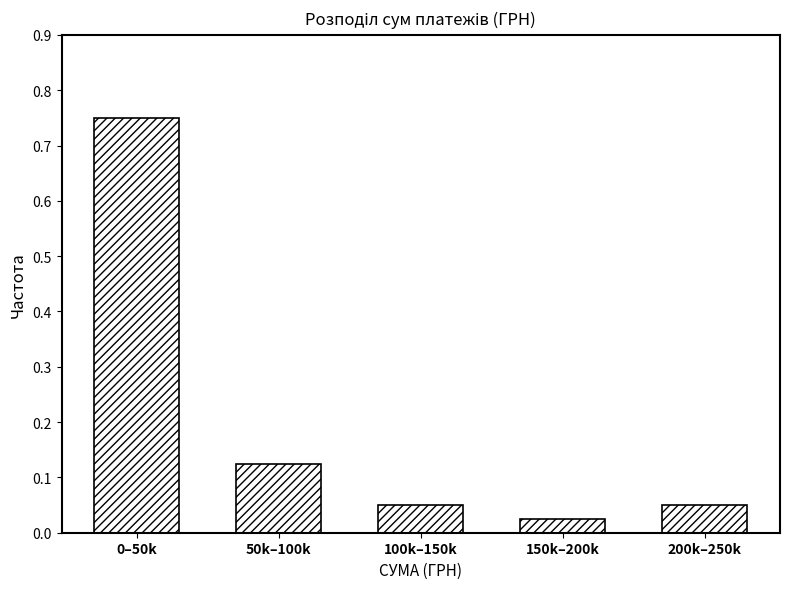

At which label is the value closest to 0?

150k–200k